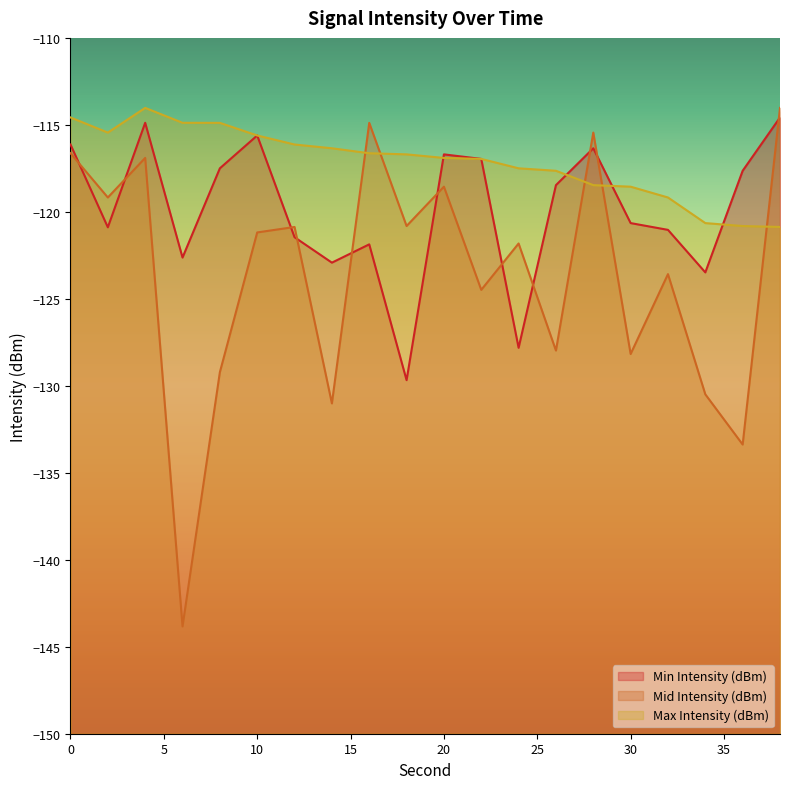

What is the total value across all series at 36?

-371.8